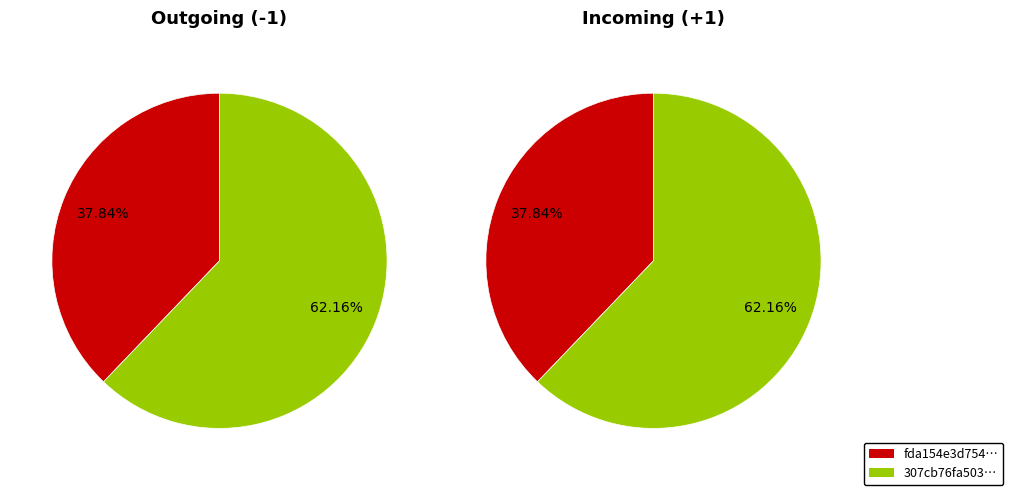

What percentage is the 0 slice, to the nearest percent?

38%